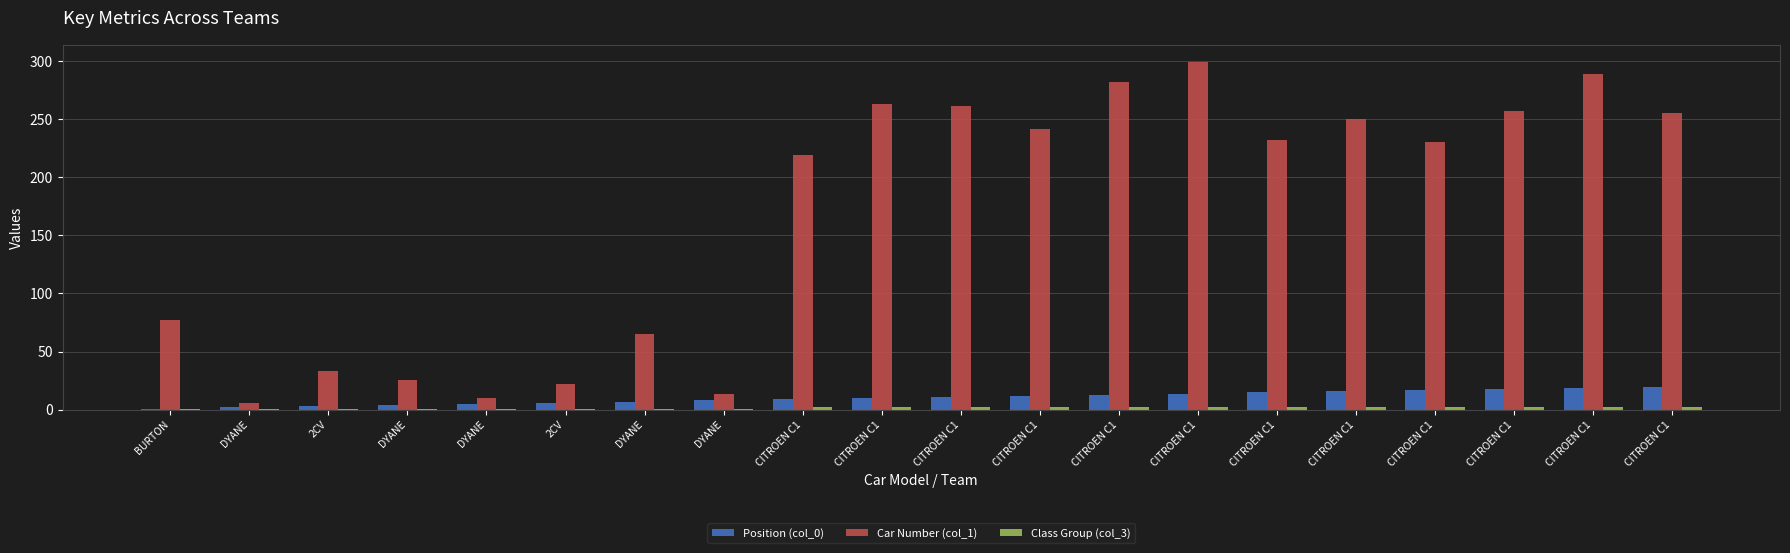

Reading left to right, extract all data points from this chart.

Position (col_0): 1	2	3	4	5	6	7	8	9	10	11	12	13	14	15	16	17	18	19	20
Car Number (col_1): 77	6	33	26	10	22	65	14	219	263	261	241	282	299	232	250	230	257	289	255
Class Group (col_3): 1	1	1	1	1	1	1	1	2	2	2	2	2	2	2	2	2	2	2	2